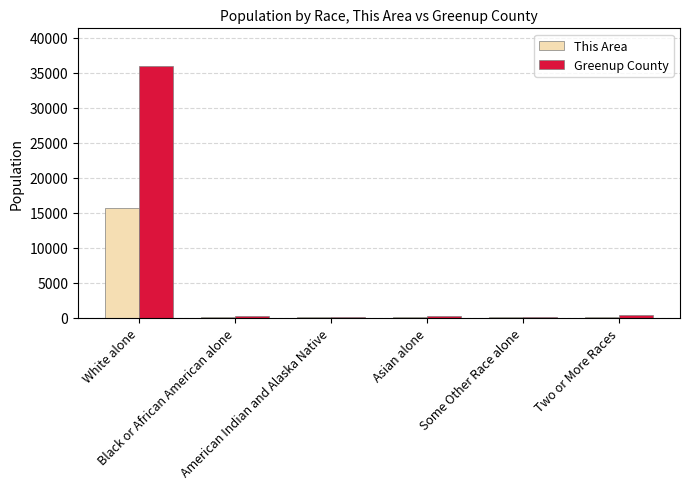

At which label does This Area reach its peak?

White alone